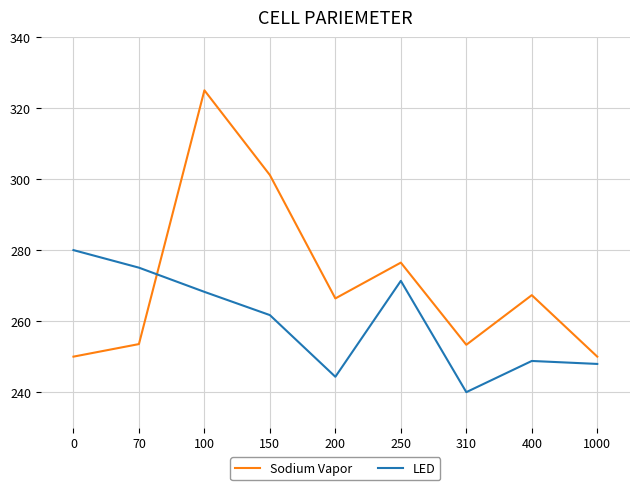

At 150, list the series in order from largest to smallest.

Sodium Vapor, LED